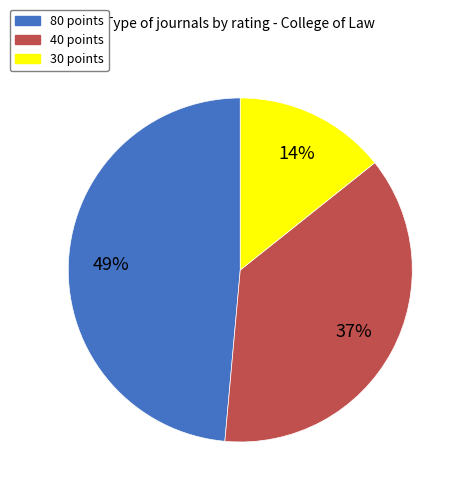

Combined, do 30 points and 40 points account for over 50%?

Yes